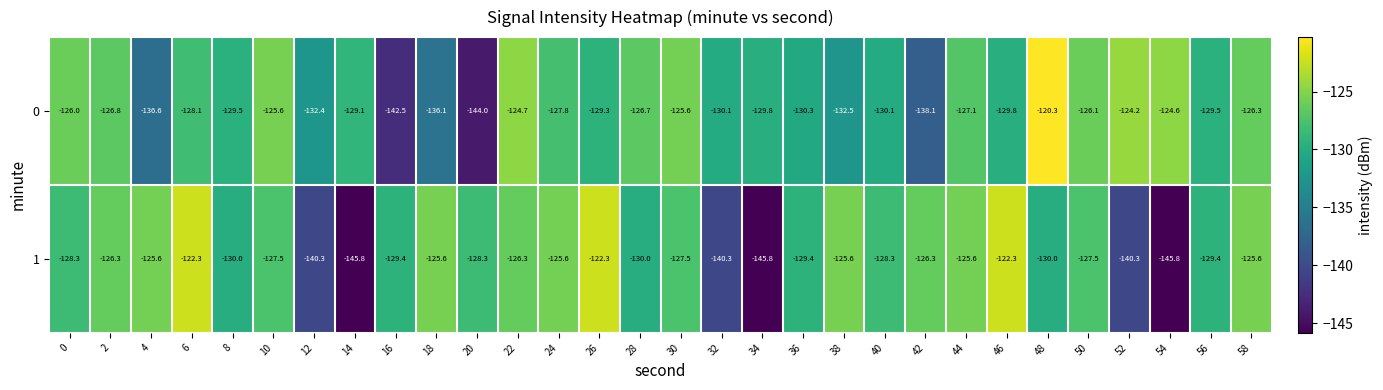

What is the highest value of the 1 series?

-122.3